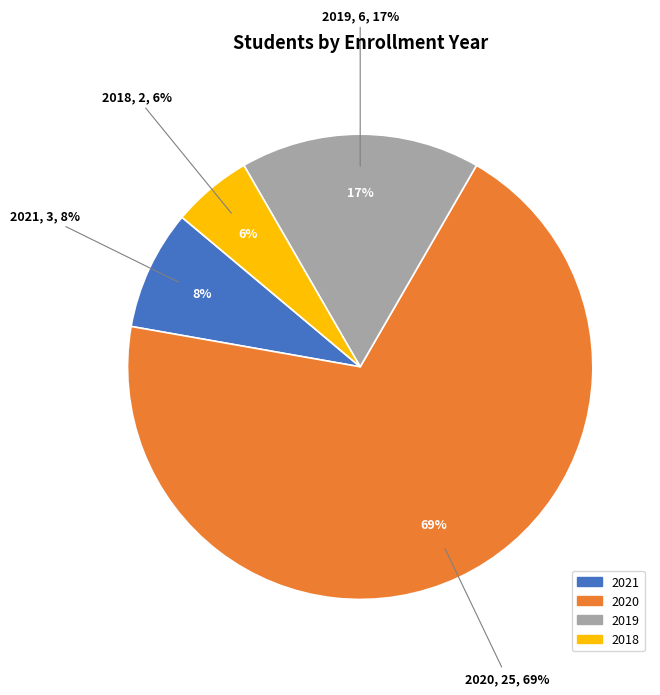

Which category accounts for the majority?

2020